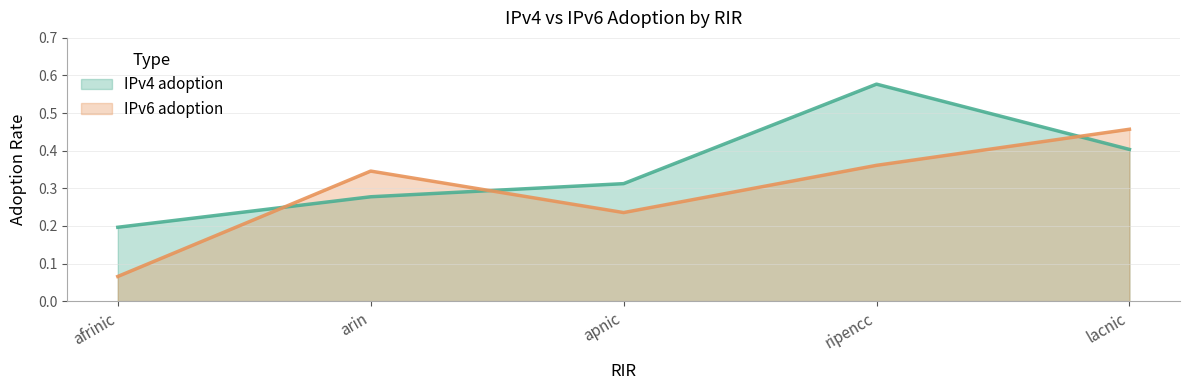

The value of IPv6 adoption at ripencc is 0.6. True or false?

False